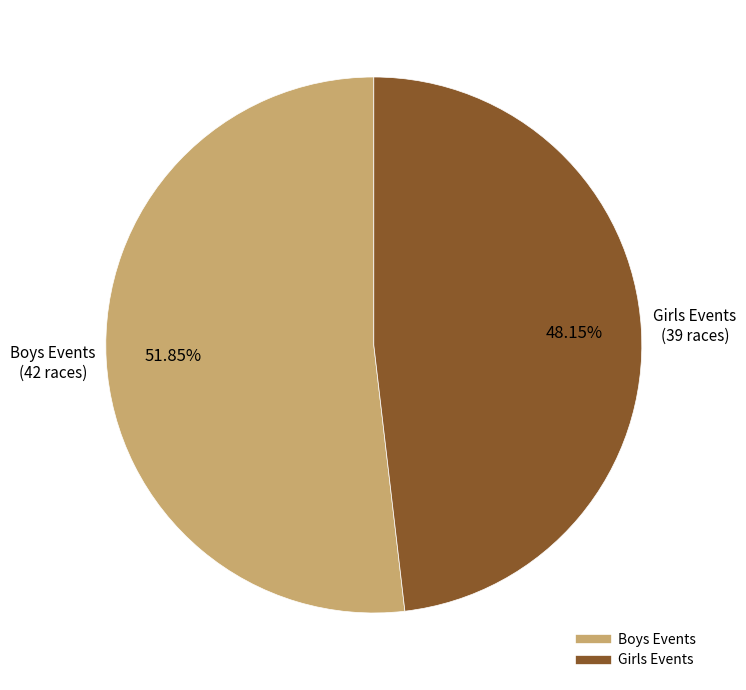

What is the ratio of the value at Boys to the value at Girls?

1.1